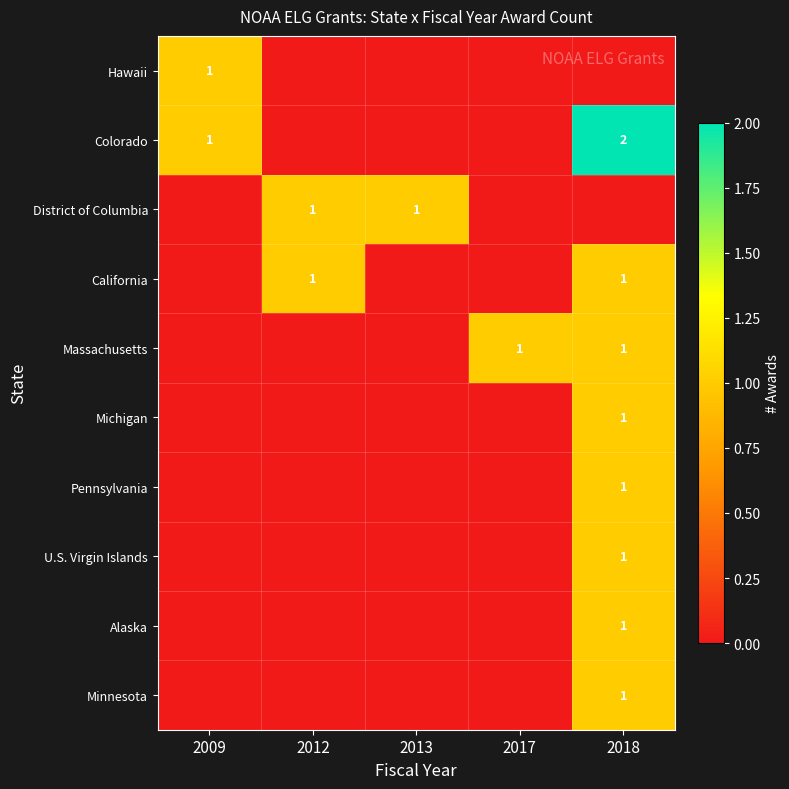

Which has a higher value, 2018 or 2017?

2018